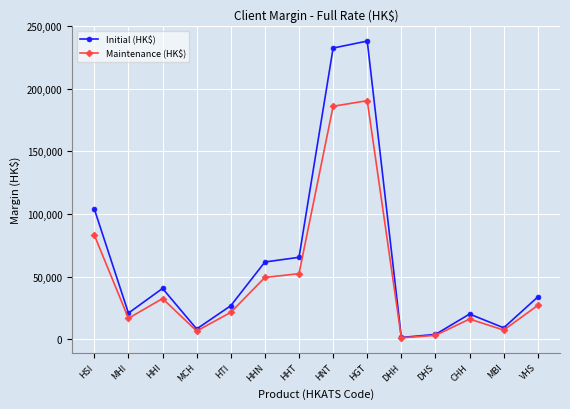

In Maintenance (HK$), how many points are higher than both neighbors (excluding endpoints)?

3